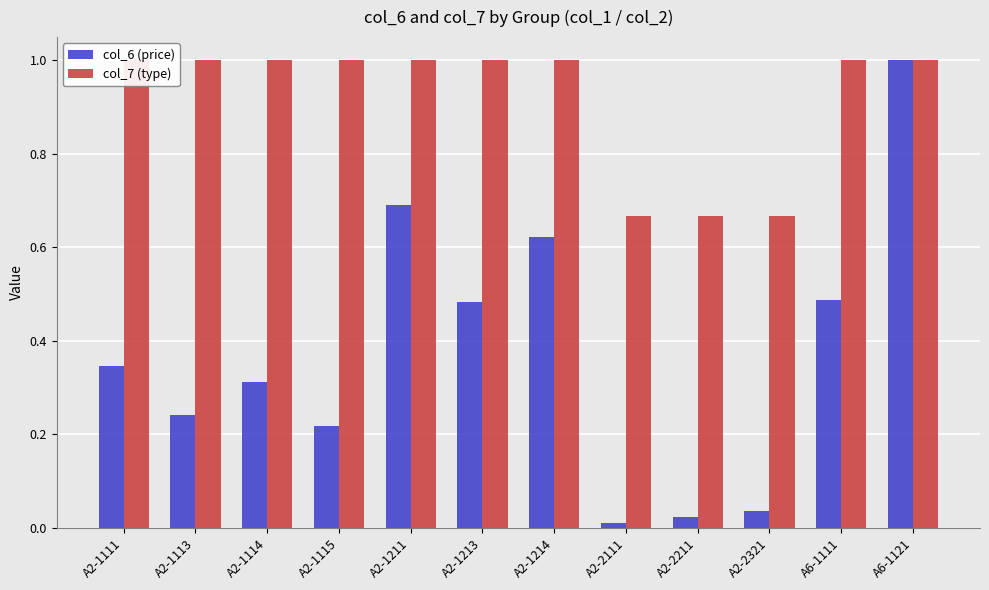

What is the difference between the second highest and second lowest values in the col_6 (price) series?

0.7